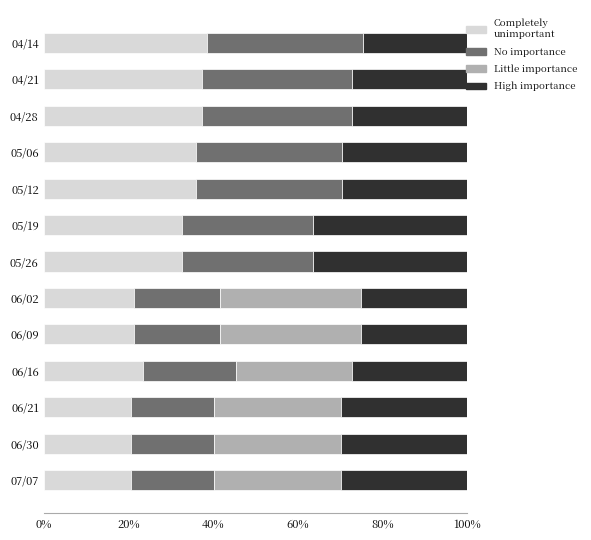

What is the total value across all series at 06/16?

100.0